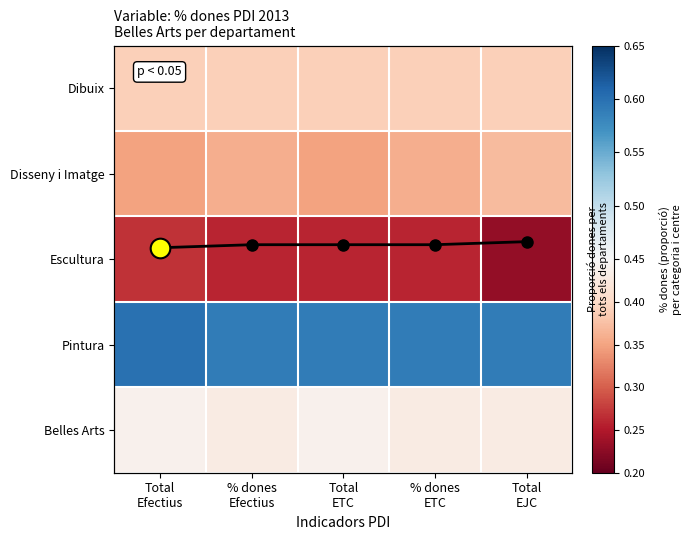

Which has a higher value, Total
EJC or Total
ETC?

Total
ETC